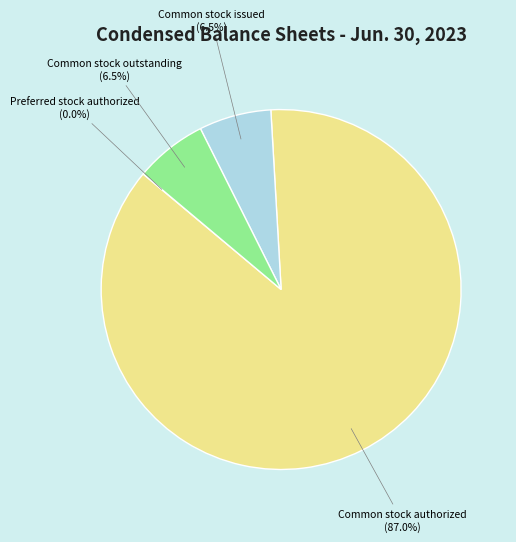

Is there a majority slice in this chart?

Yes